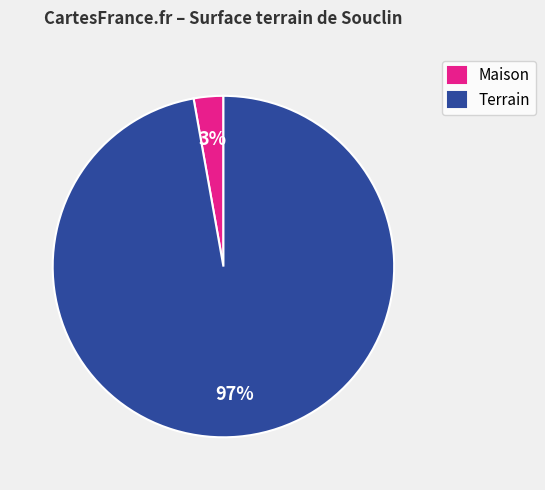

Between Maison and Terrain, which is larger?

Terrain